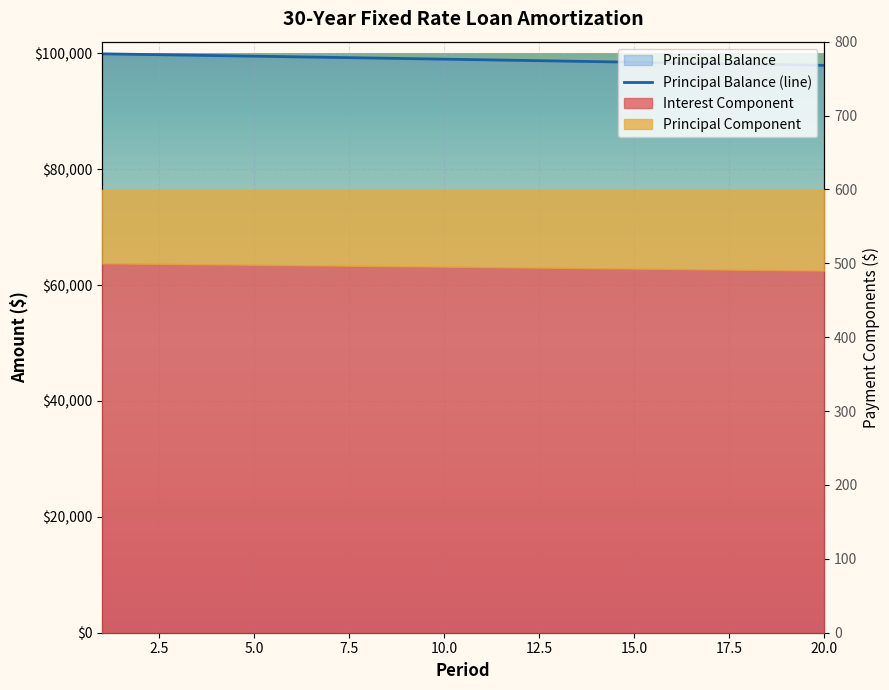

How many values are below 98981?

10